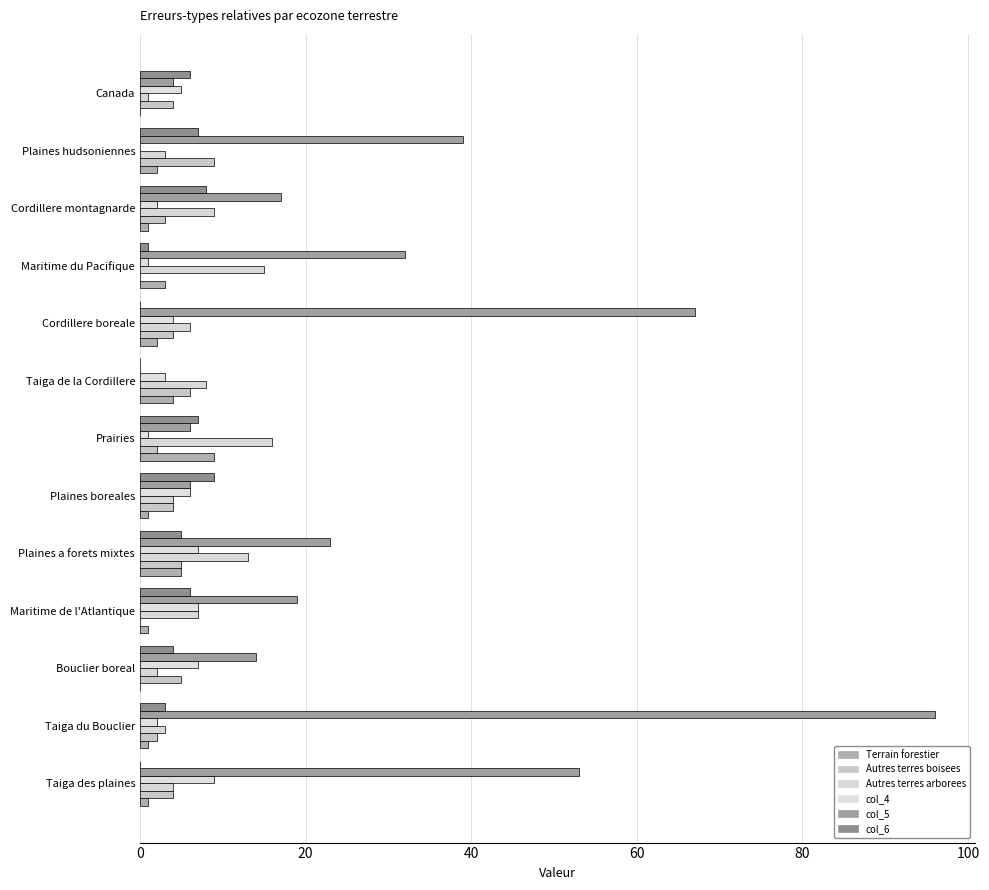

At which label is col_6 closest to 4?

Bouclier boreal